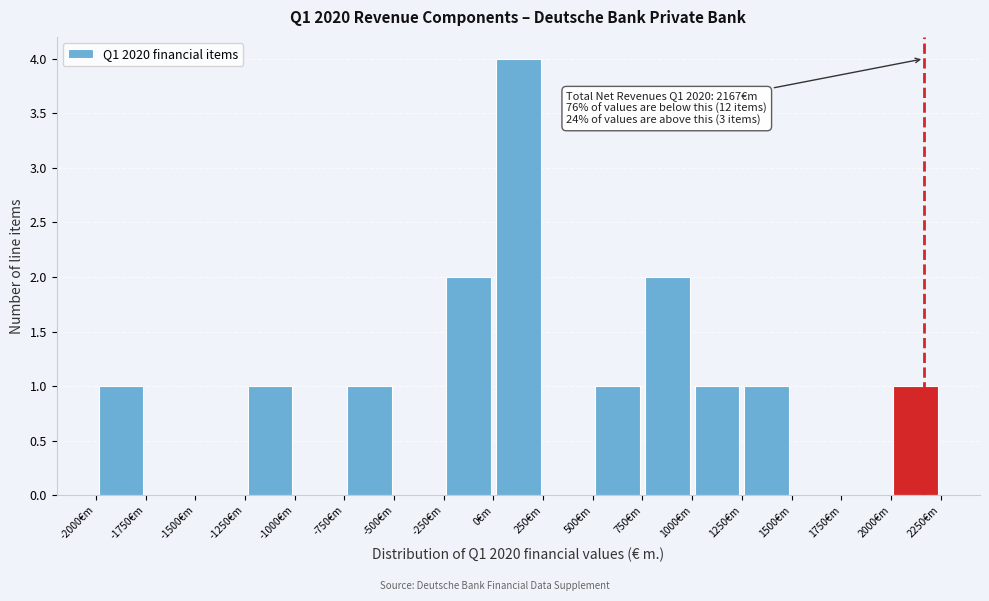

Which range on the x-axis has the tallest bar?

0 to 250